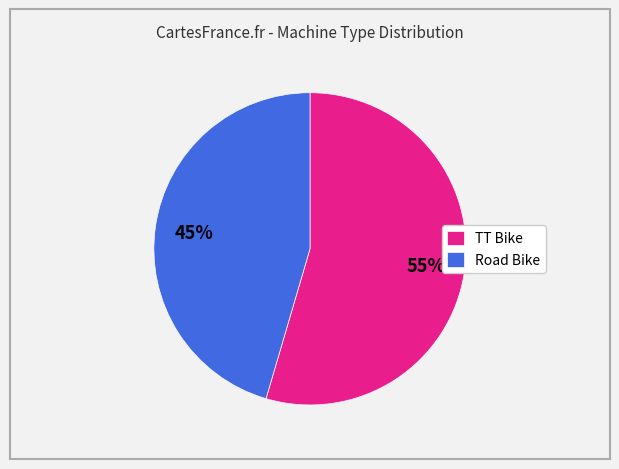

What percentage is the Road Bike slice, to the nearest percent?

45%